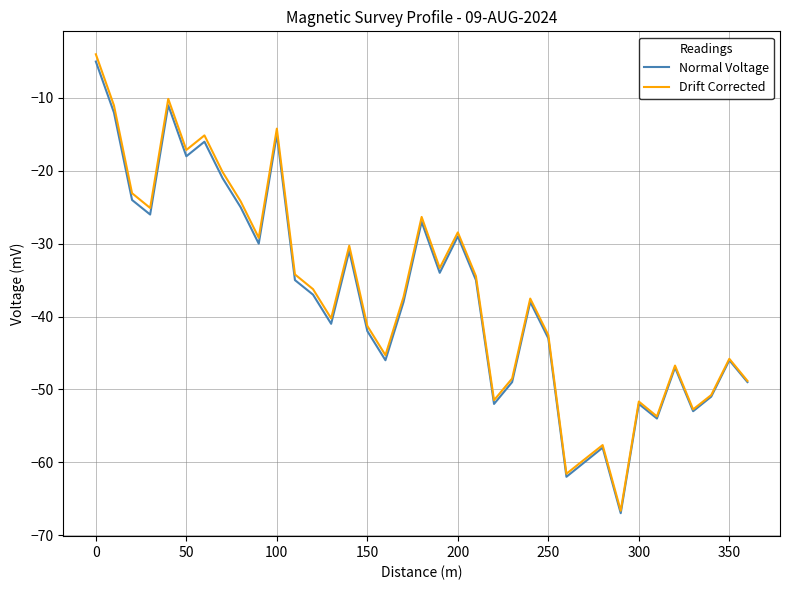

Does the chart have visible grid lines?

Yes